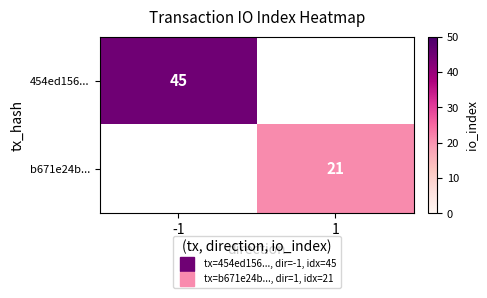

How many distinct data groups are displayed?

2